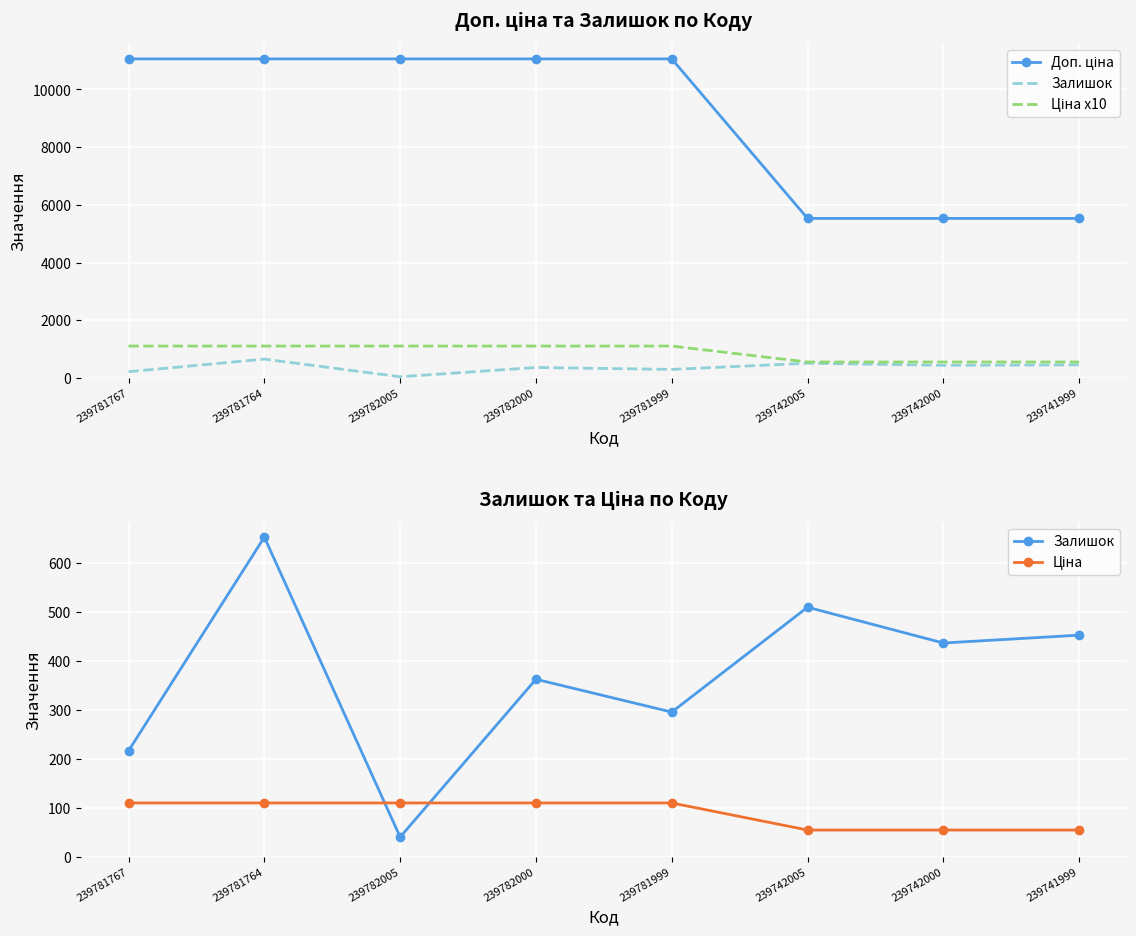

At which category does the chart reach its peak across all series?

239781767